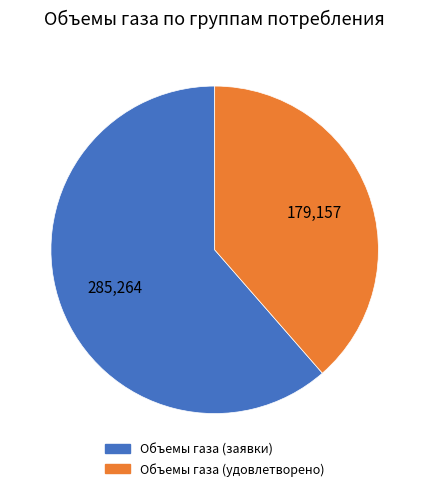

Which category has the biggest portion of the pie?

Объемы газа (заявки)